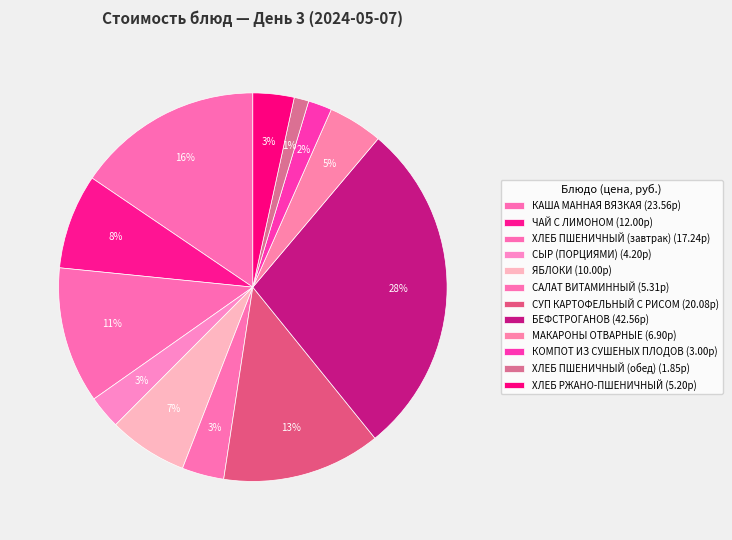

To the nearest percent, what portion does МАКАРОНЫ ОТВАРНЫЕ represent?

5%